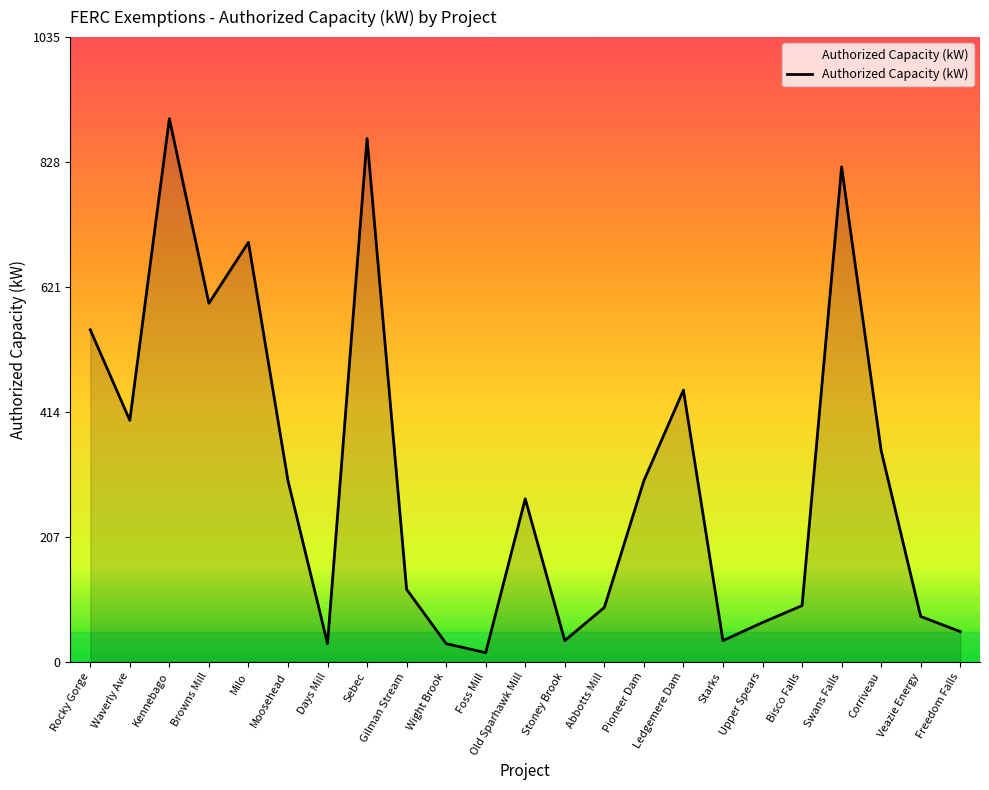

True or false: there are more than 2 points higher than both neighbors.

True